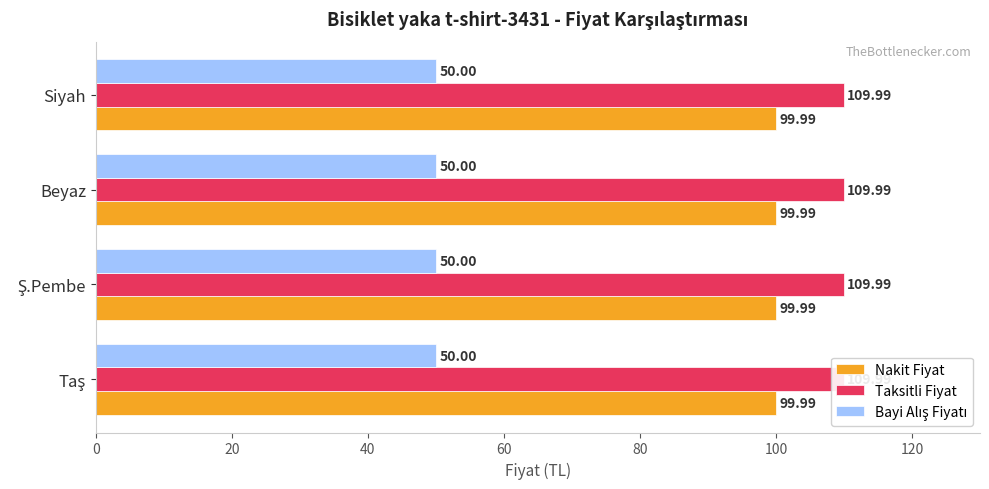

At which label is Taksitli Fiyat closest to 109?

Taş